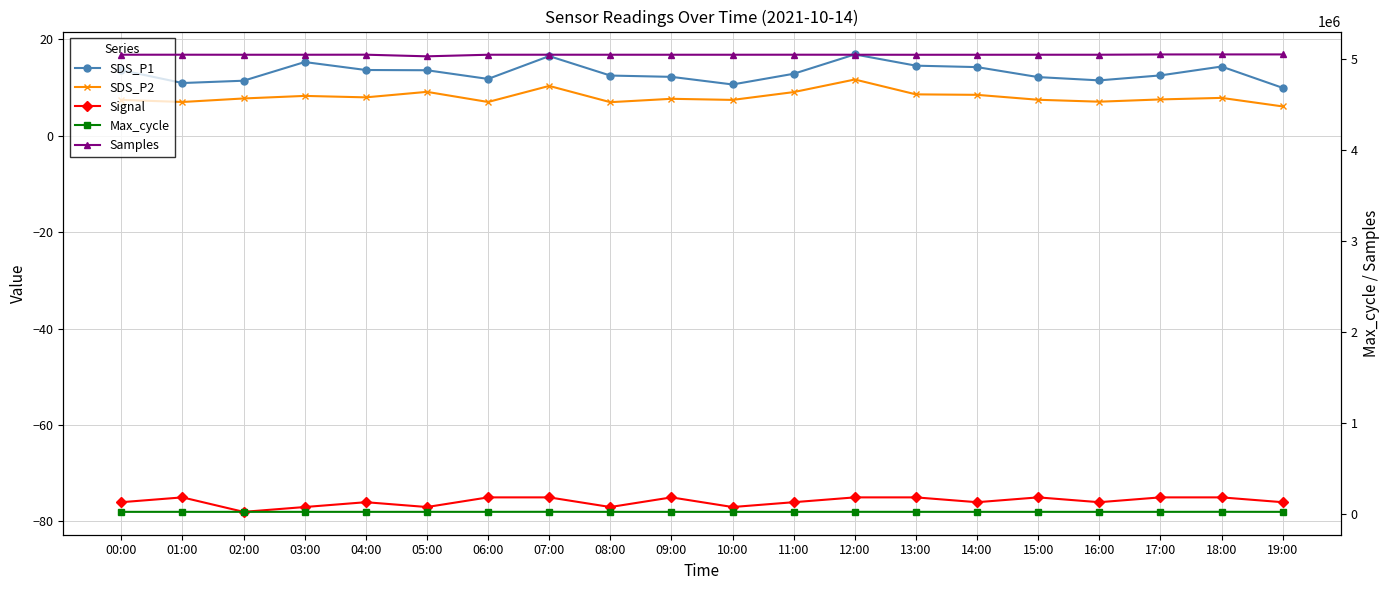

What is the approximate value of SDS_P1 at 12:00?

16.8